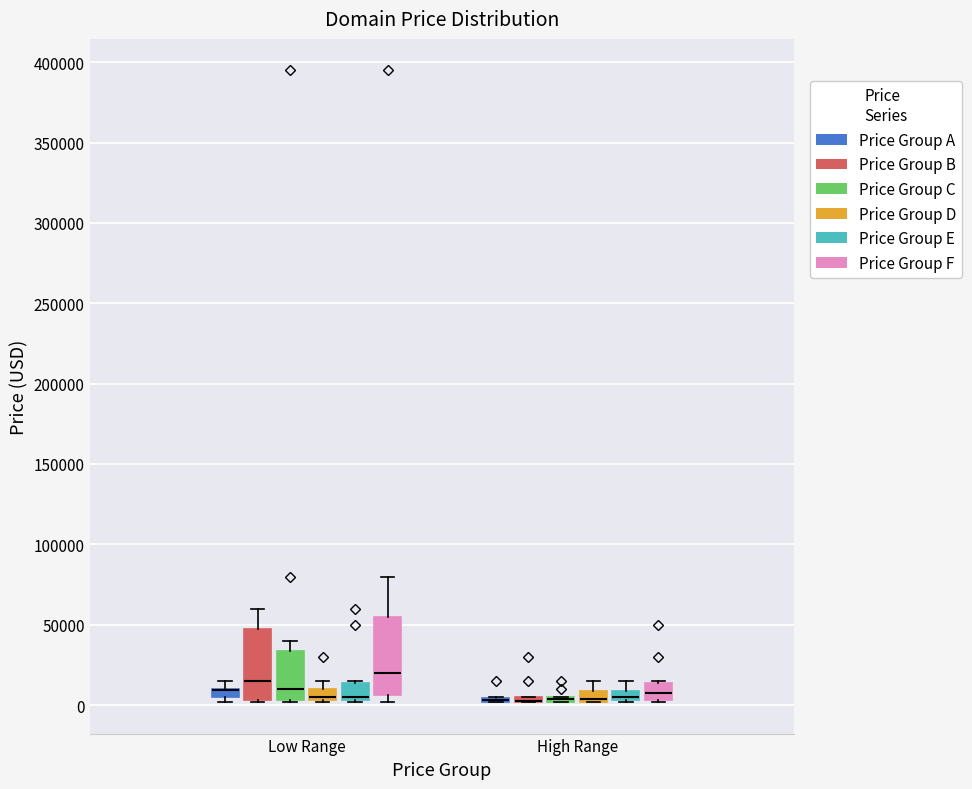

Where is the upper edge of the box for High Range (Price Group F) on the y-axis? The values are not printed on the chart, so give them approximately, as read against the axis.

15000